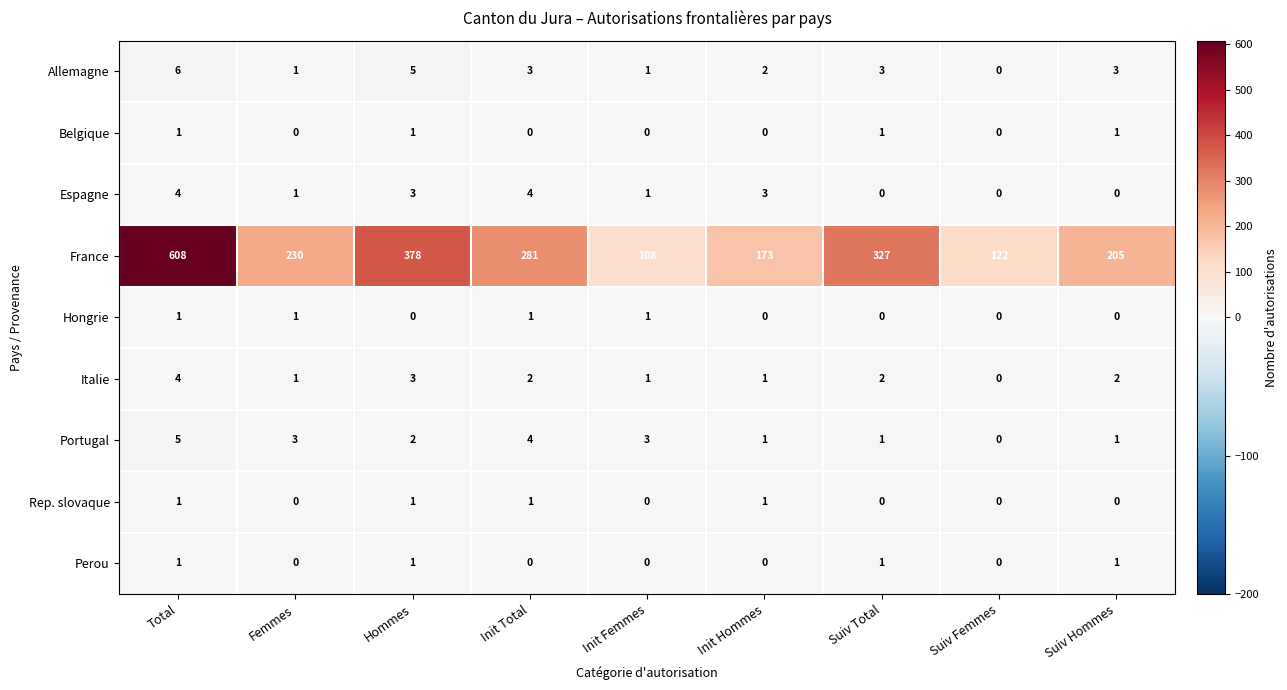

What is the approximate value of France at Suiv Femmes, to the nearest 50?

100